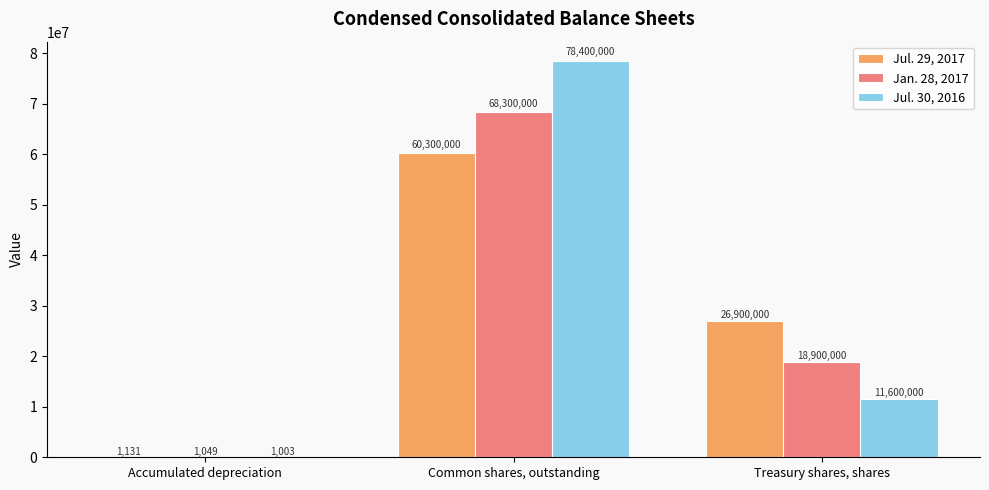

Is it true that Jul. 29, 2017 equals 26900000.0 at Treasury shares, shares?

True